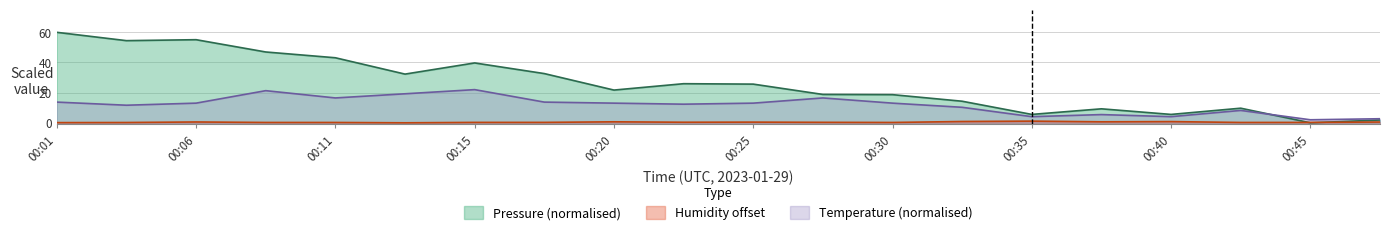

What is the value of the Temperature point at the 5th from the left?

16.5